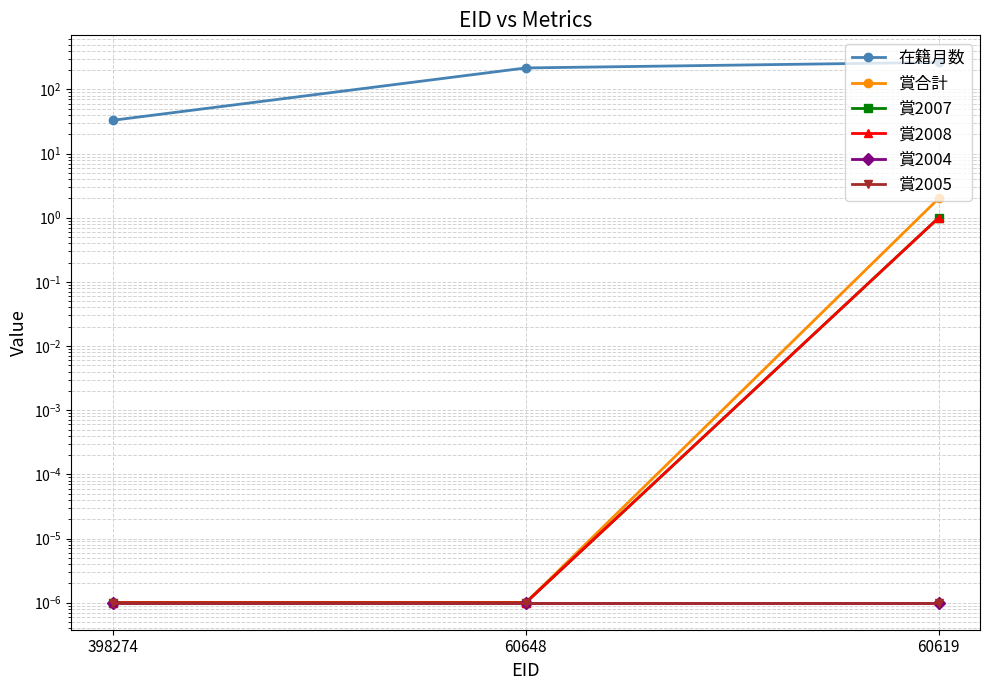

Reading left to right, what are all the values shown in this chart?

在籍月数: 33.0	216.0	264.0
賞合計: 0.0	0.0	2.0
賞2007: 0.0	0.0	1.0
賞2008: 0.0	0.0	1.0
賞2004: 0.0	0.0	0.0
賞2005: 0.0	0.0	0.0